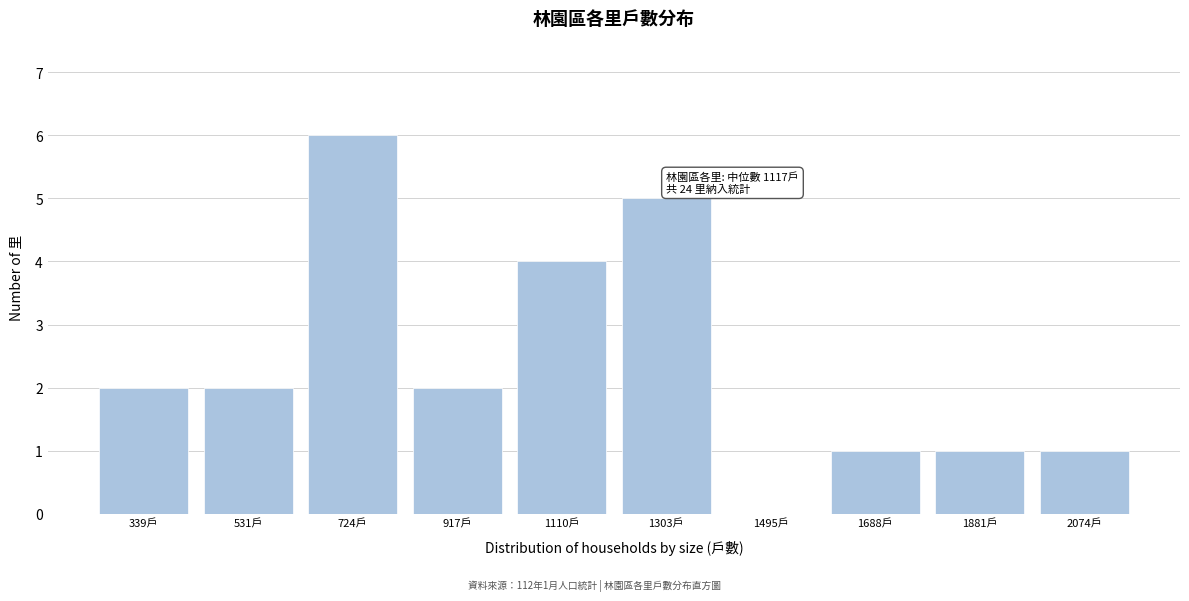

Reading right to left, transcribe all the data shown in this chart.

2074戶=1	1881戶=1	1688戶=1	1495戶=0	1303戶=5	1110戶=4	917戶=2	724戶=6	531戶=2	339戶=2